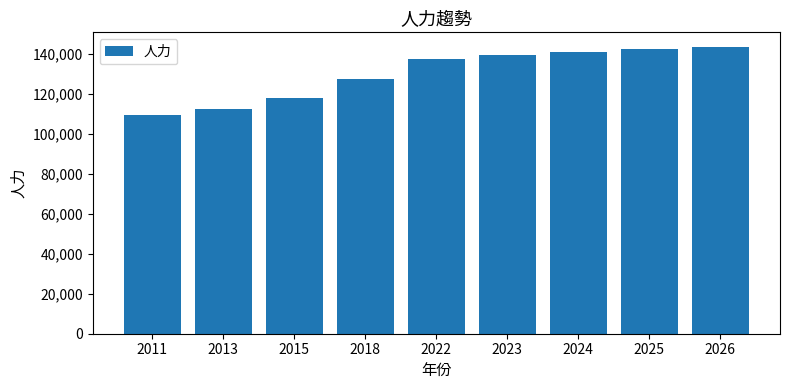

What is the maximum value shown in the chart?

143761